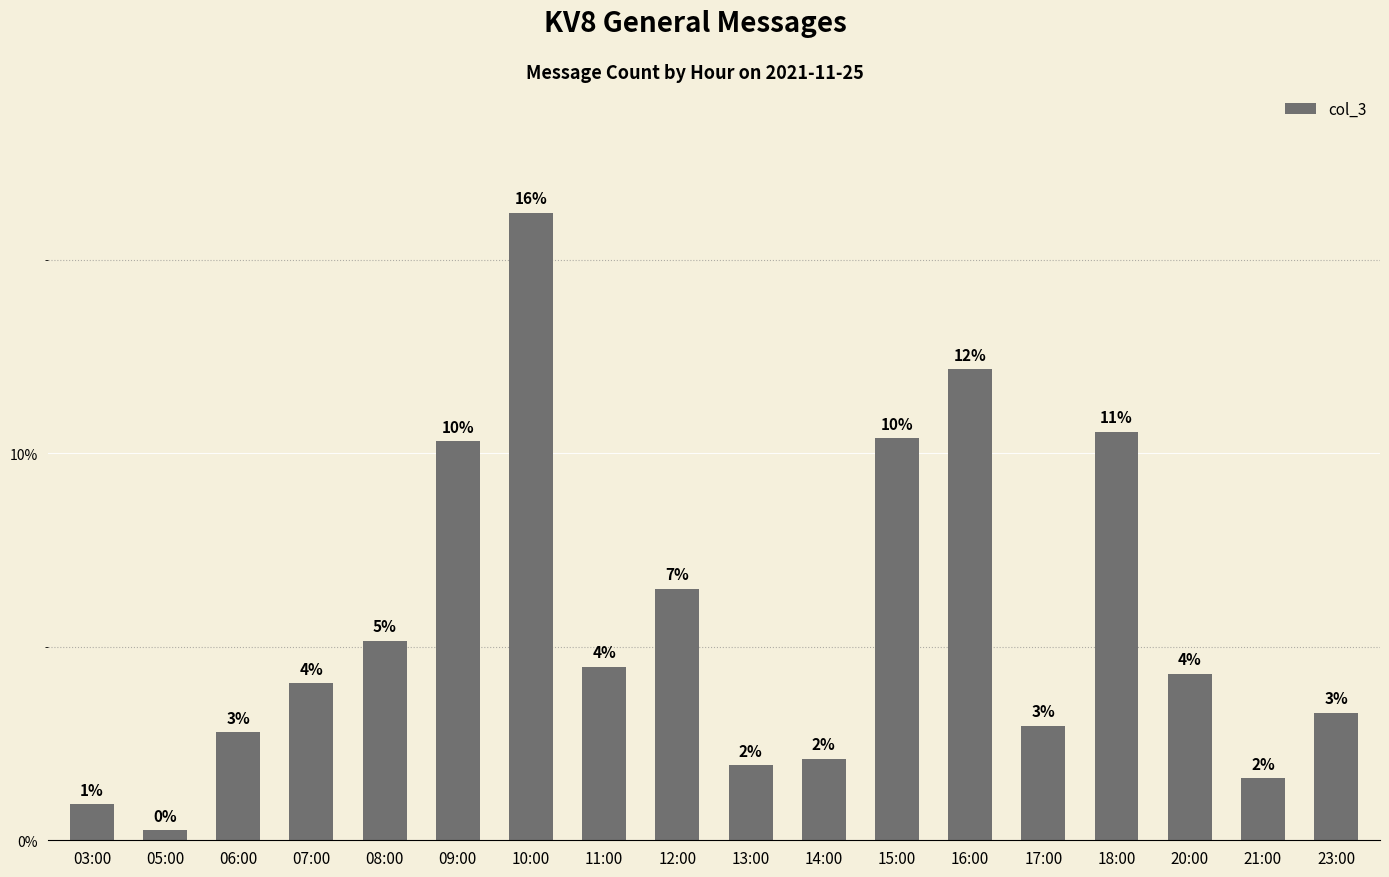

Reading left to right, extract all data points from this chart.

11	3	33	48	61	122	192	53	77	23	25	123	144	35	125	51	19	39